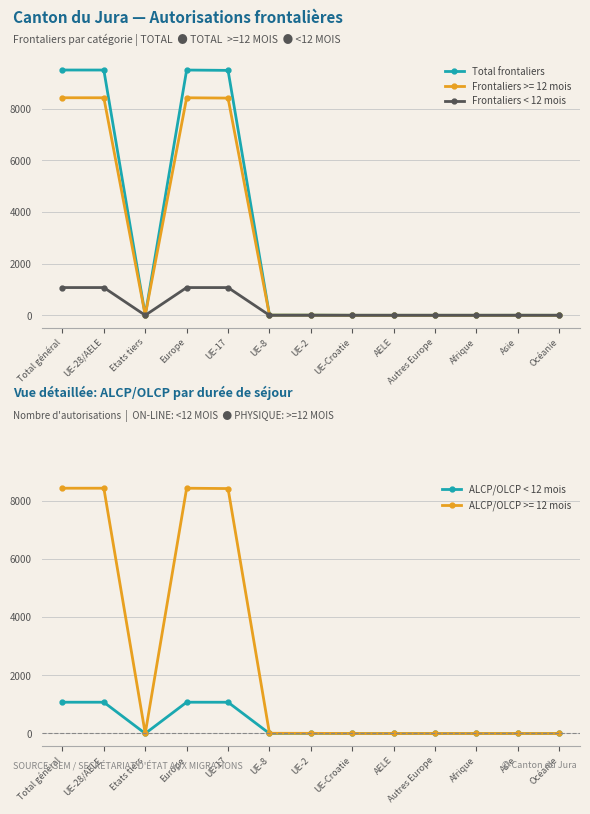

At which category does ALCP/OLCP < 12 mois reach its first local peak?

Europe